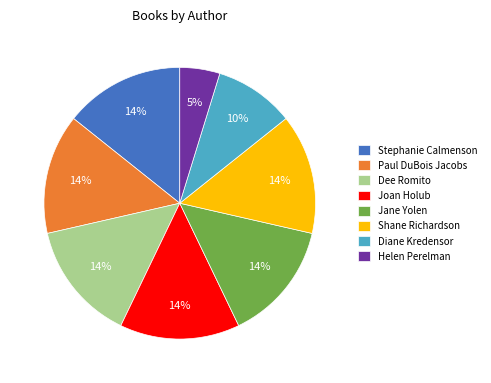

Is the sum of Shane Richardson and Diane Kredensor greater than half?

No